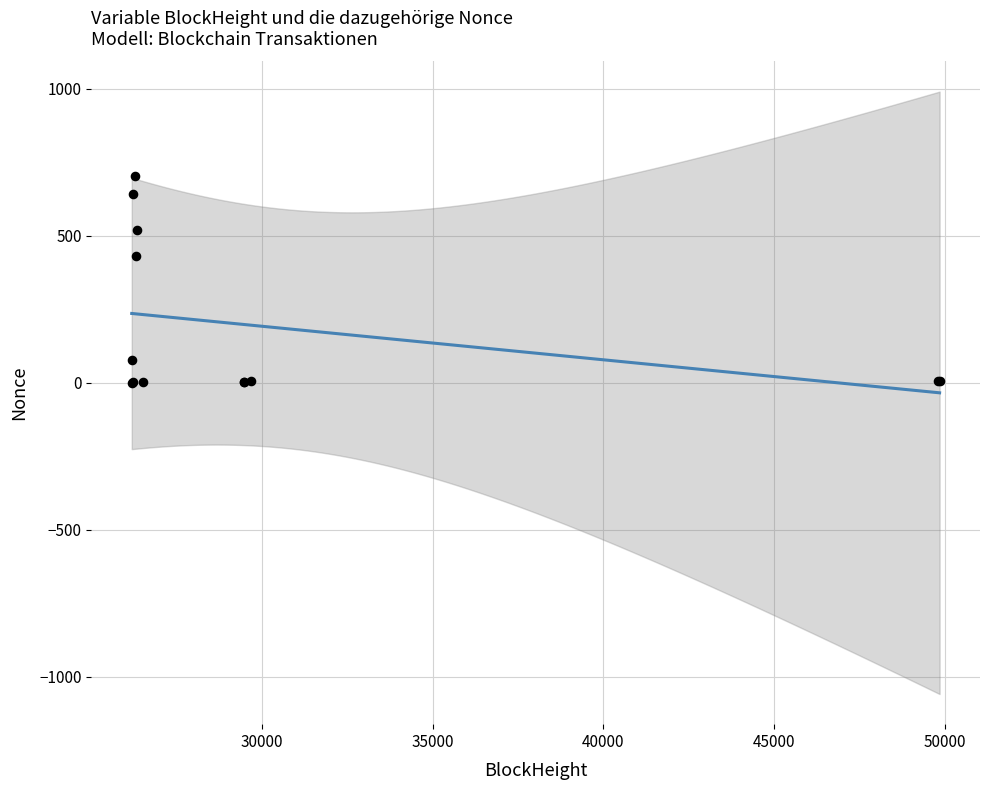

What Y value in the scatter plot is closest to 351?

430